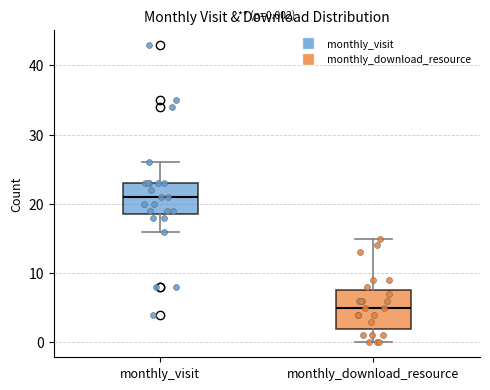

Which box's median line is the lowest?

monthly_download_resource